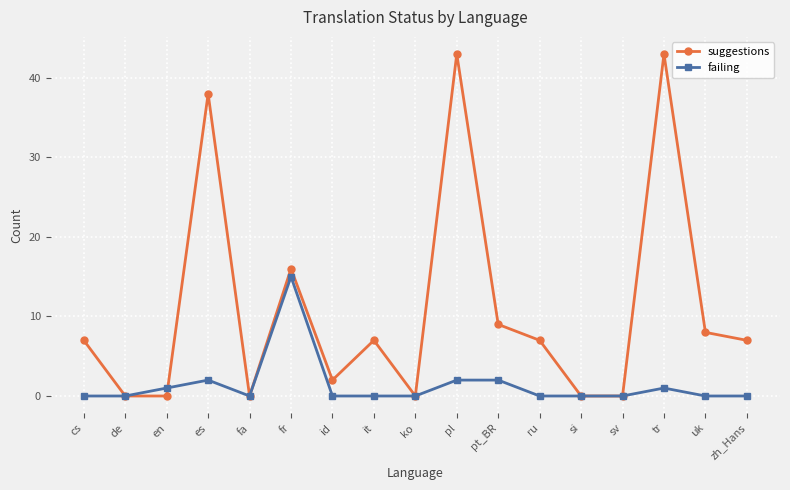

What is the average value of the failing series?

1